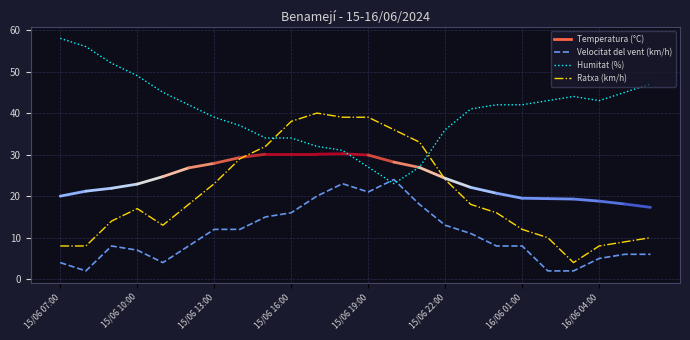

True or false: Velocitat del vent (km/h) and Ratxa (km/h) cross at least once.

False